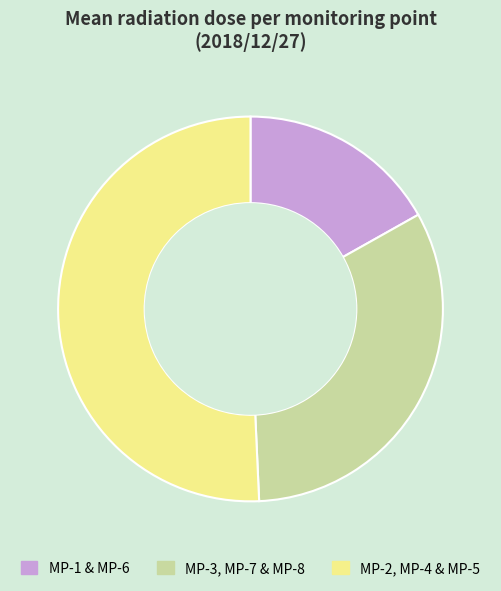

Which has a higher value, MP-3, MP-7 & MP-8 or MP-2, MP-4 & MP-5?

MP-2, MP-4 & MP-5